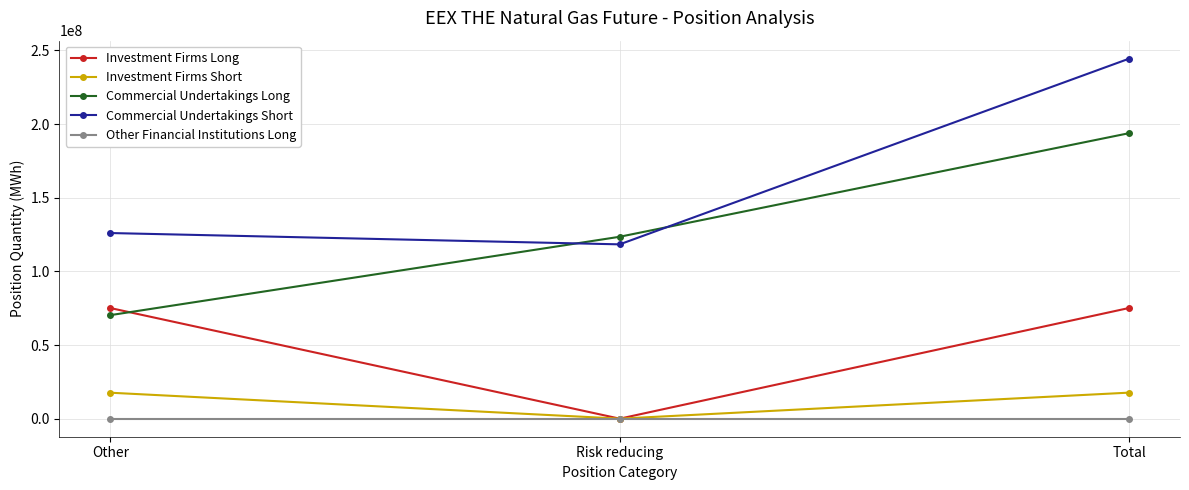

Does the chart display data point markers on the line(s)?

Yes